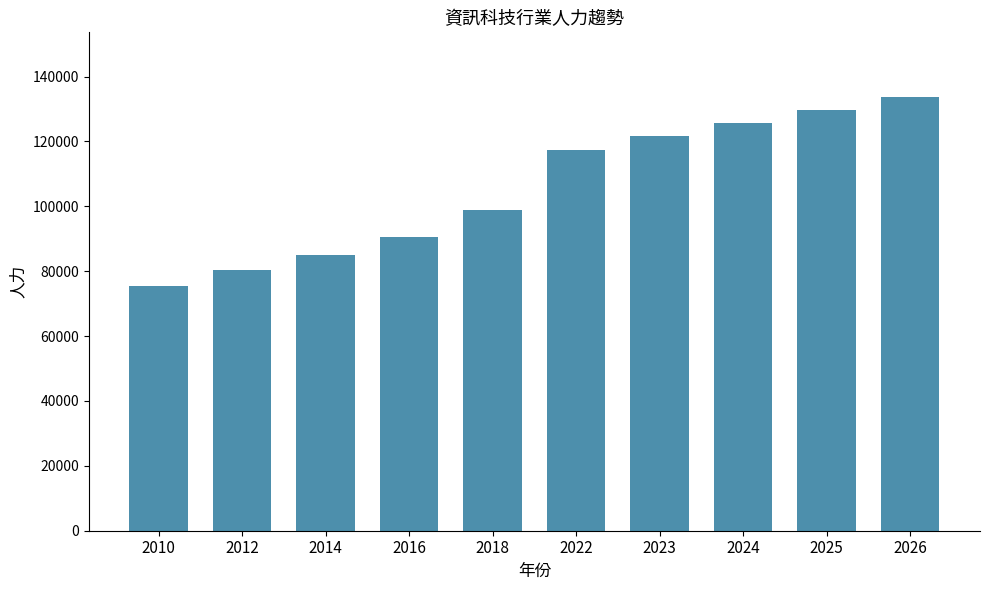

What is the sum of the values at 2010 and 2023?

197249